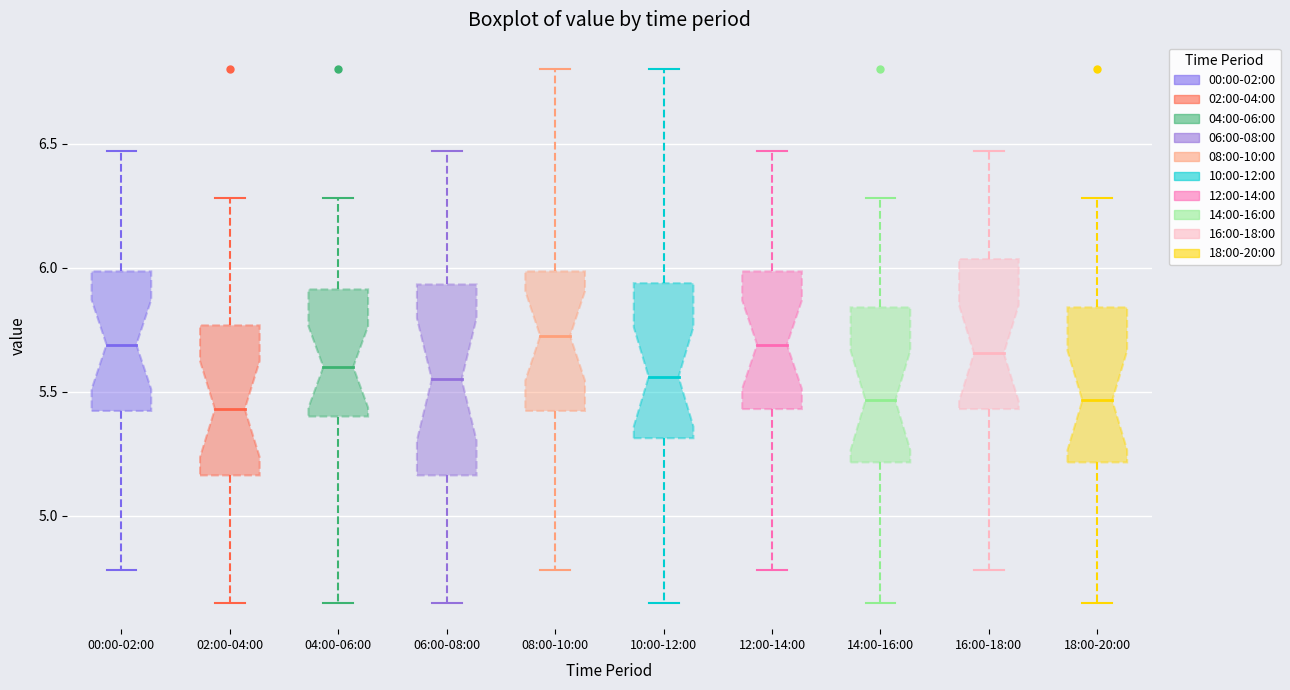

Reading left to right, read every box against the y-axis: the position of its median line, the range the box covers, and the ends of its whiskers. The values are not printed on the chart, so give them approximately, as read against the axis.

00:00-02:00: median 5.70, box 5.40 to 6.00, whiskers 4.80 to 6.45
02:00-04:00: median 5.45, box 5.15 to 5.75, whiskers 4.65 to 6.30
04:00-06:00: median 5.60, box 5.40 to 5.90, whiskers 4.65 to 6.30
06:00-08:00: median 5.55, box 5.15 to 5.95, whiskers 4.65 to 6.45
08:00-10:00: median 5.75, box 5.40 to 6.00, whiskers 4.80 to 6.80
10:00-12:00: median 5.55, box 5.30 to 5.95, whiskers 4.65 to 6.80
12:00-14:00: median 5.70, box 5.45 to 6.00, whiskers 4.80 to 6.45
14:00-16:00: median 5.45, box 5.20 to 5.85, whiskers 4.65 to 6.30
16:00-18:00: median 5.65, box 5.45 to 6.05, whiskers 4.80 to 6.45
18:00-20:00: median 5.45, box 5.20 to 5.85, whiskers 4.65 to 6.30